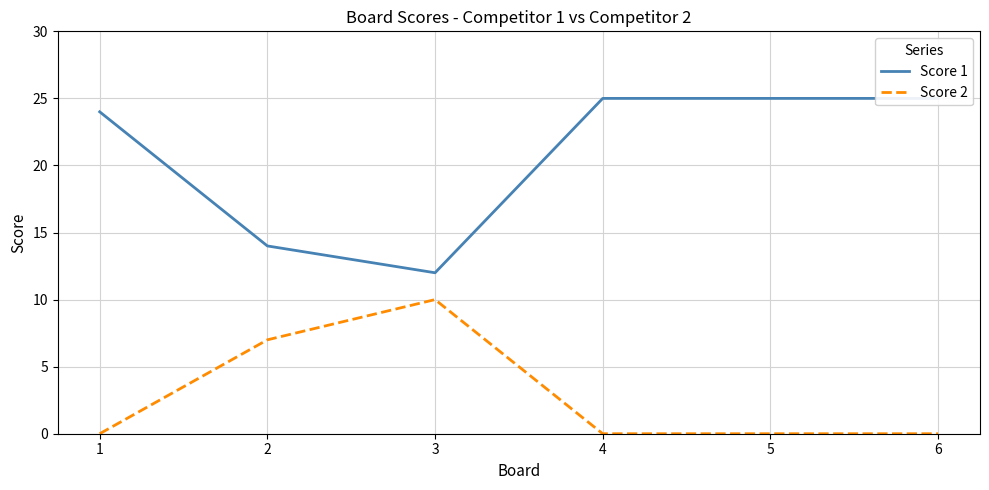

Between 3 and 4, which series saw the biggest shift?

Score 1